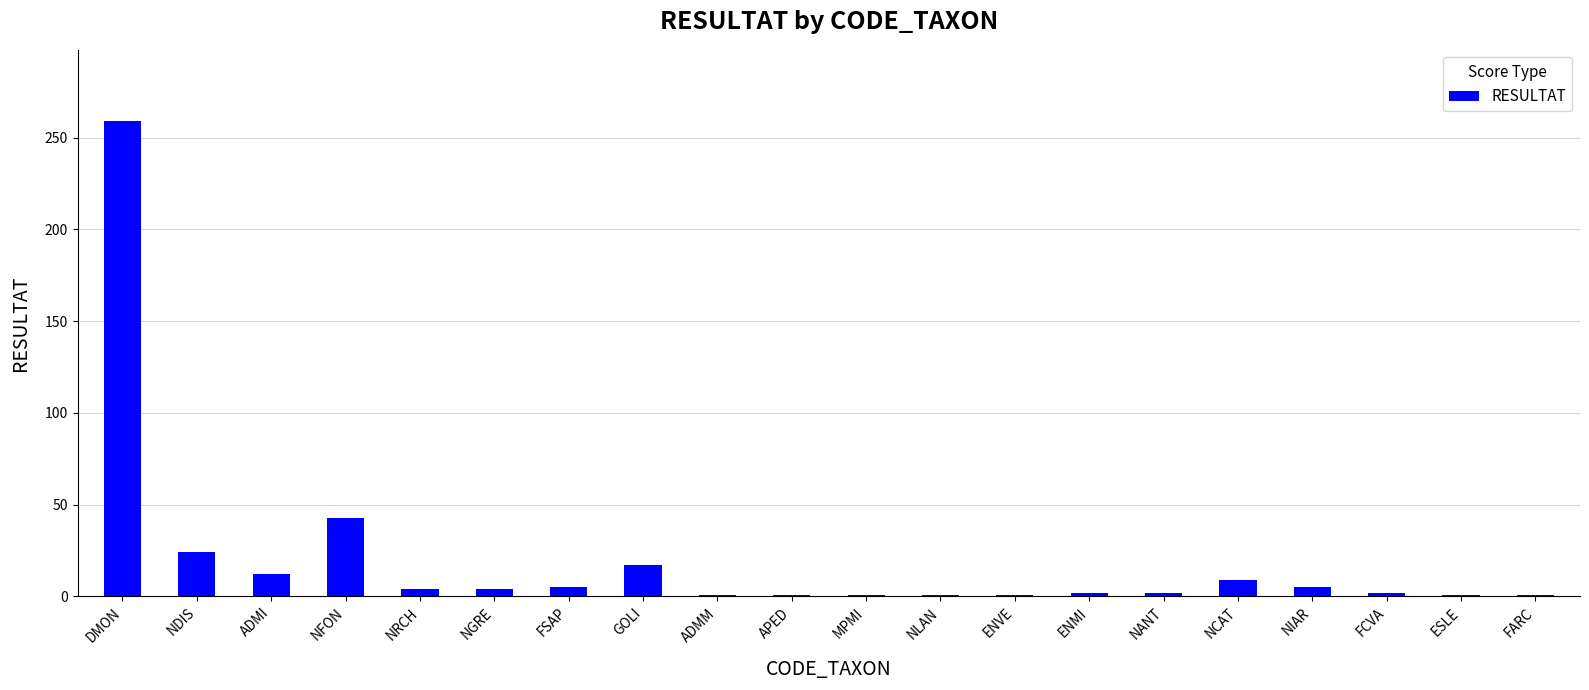

Is it true that the value at DMON is 433?

False